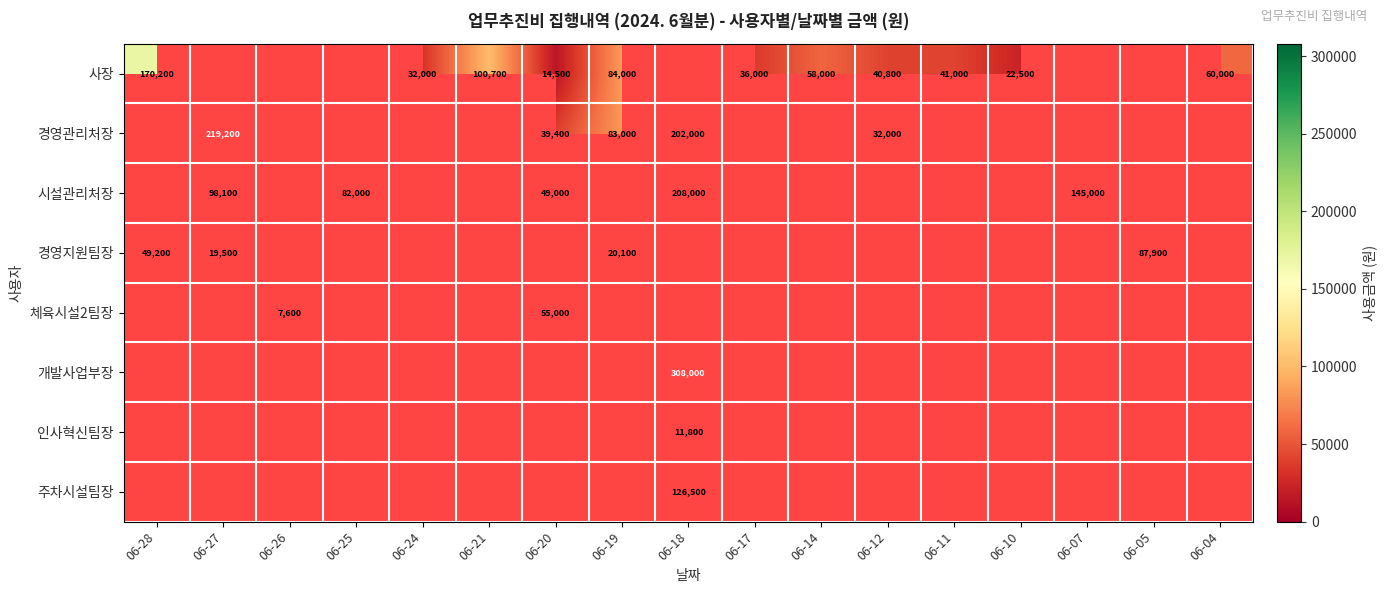

Is it true that 경영지원팀장 equals 5185 at 06-27?

False